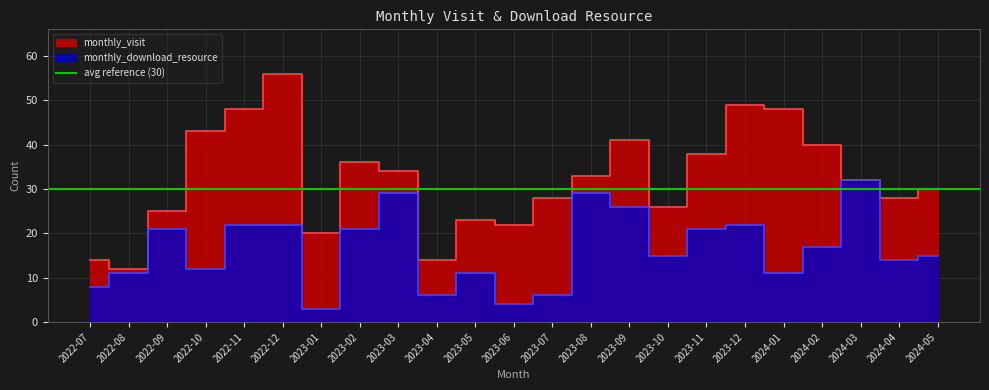

What is the difference between the maximum and minimum values in the monthly_download_resource series?

29